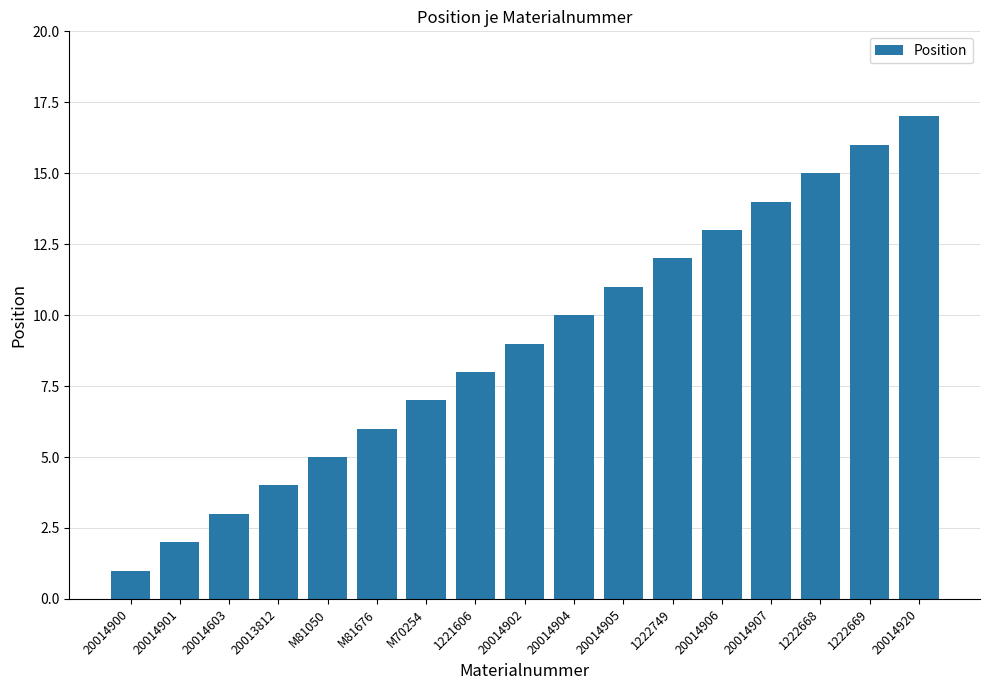

Reading right to left, list all the values displayed in this chart.

17	16	15	14	13	12	11	10	9	8	7	6	5	4	3	2	1